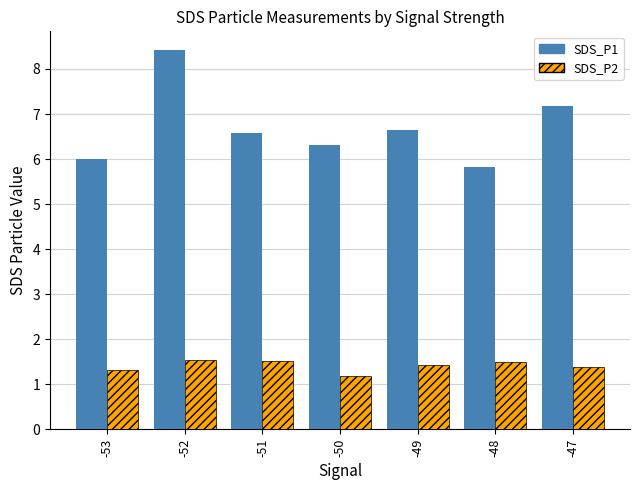

List the labels in order of SDS_P1 value, largest first.

-52, -47, -49, -51, -50, -53, -48